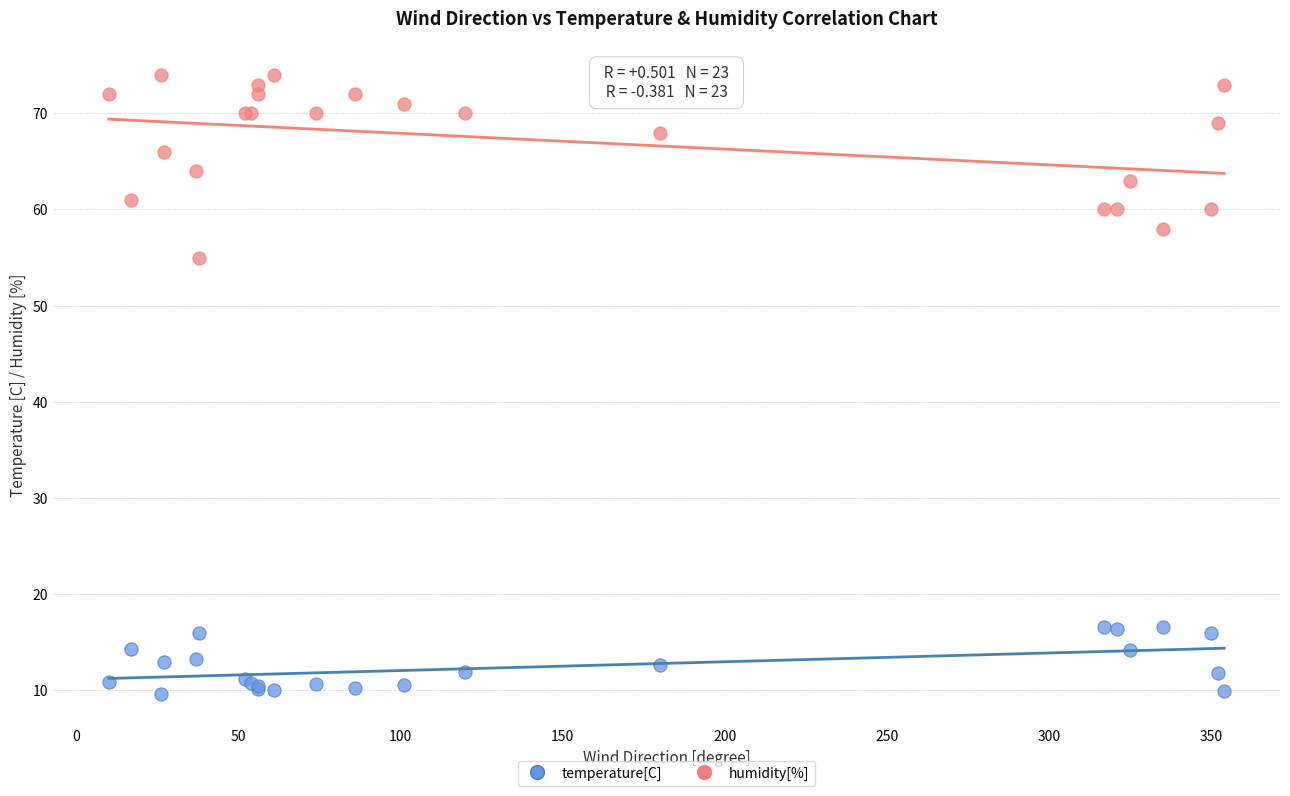

Across all series, what Y value is closest to 41?

55.0